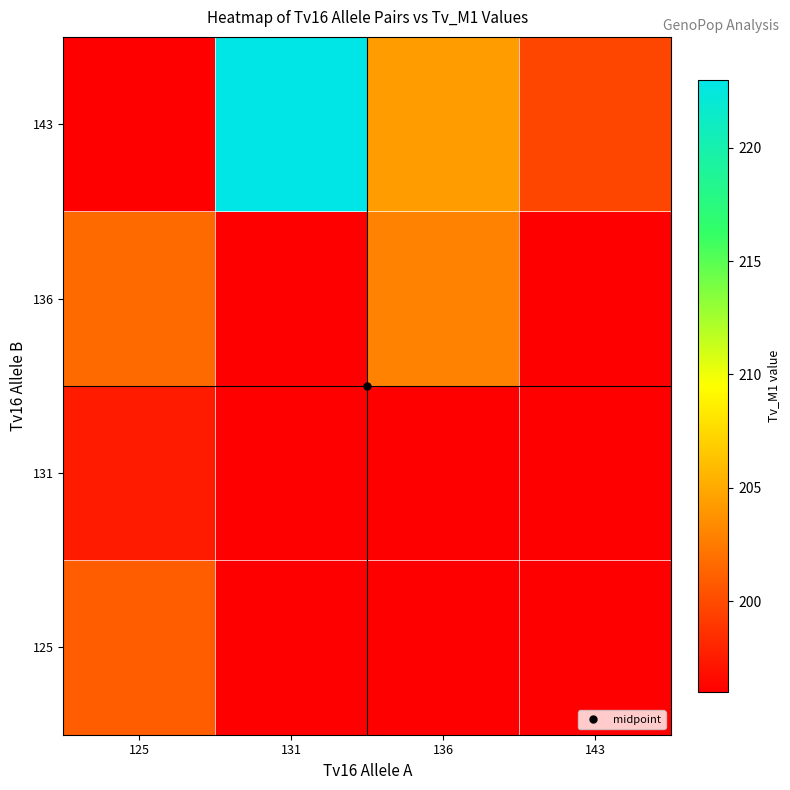

Which has a higher value, 143 or 136?

143